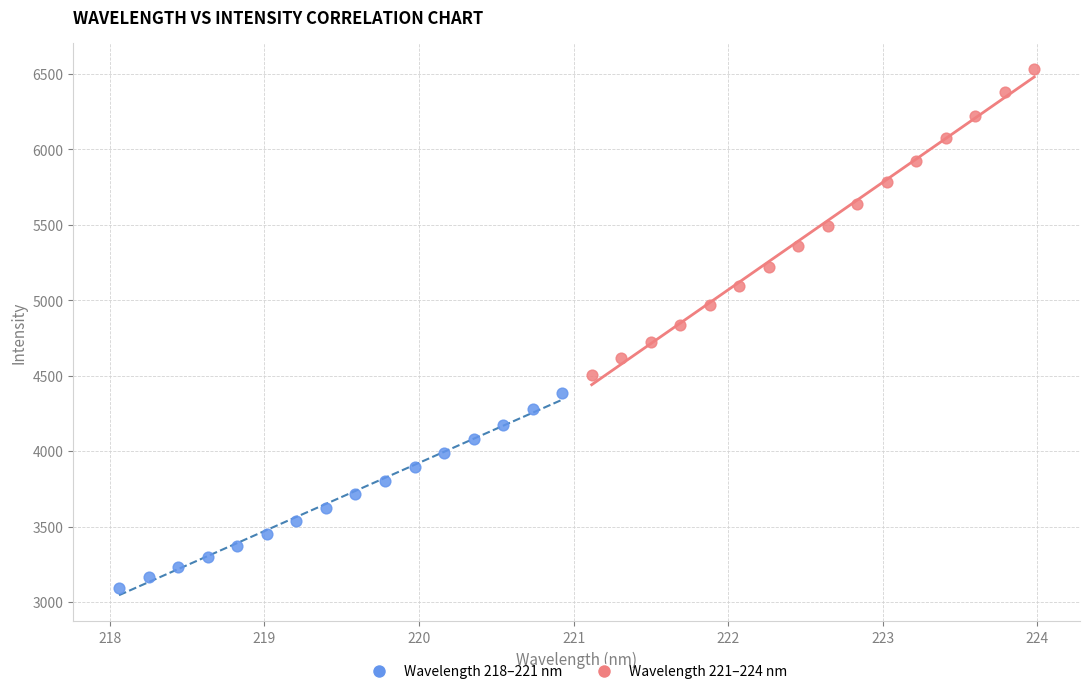

Which series contains the lowest Y value?

Wavelength 218–221 nm